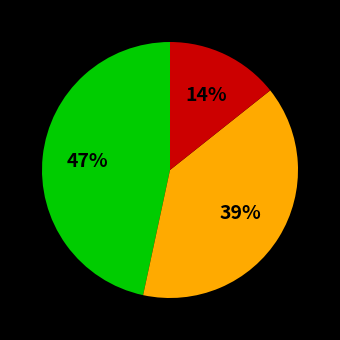

Does any single category account for the majority?

No